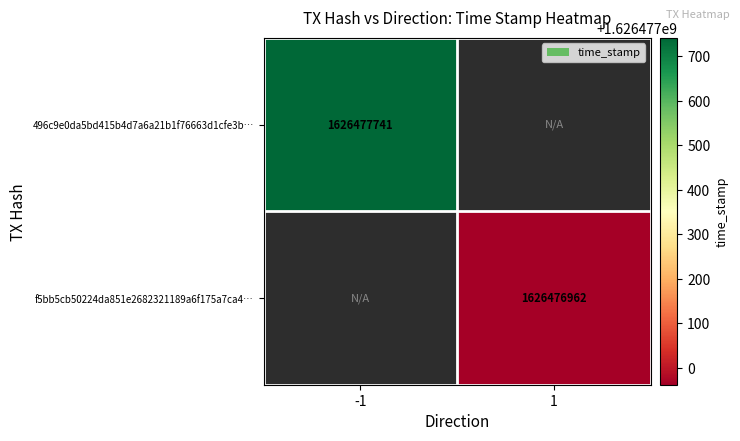

Between direction and time_stamp, which series saw the biggest shift?

496c9e0da5bd415b4d7a6a21b1f76663d1cfe3b